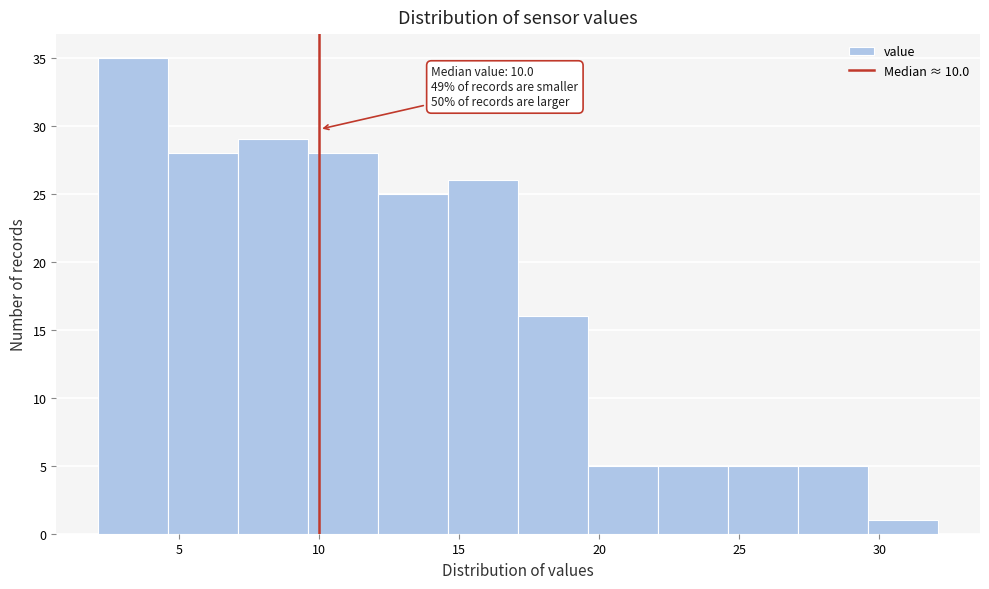

Which range on the x-axis has the tallest bar?

2.1 to 4.6